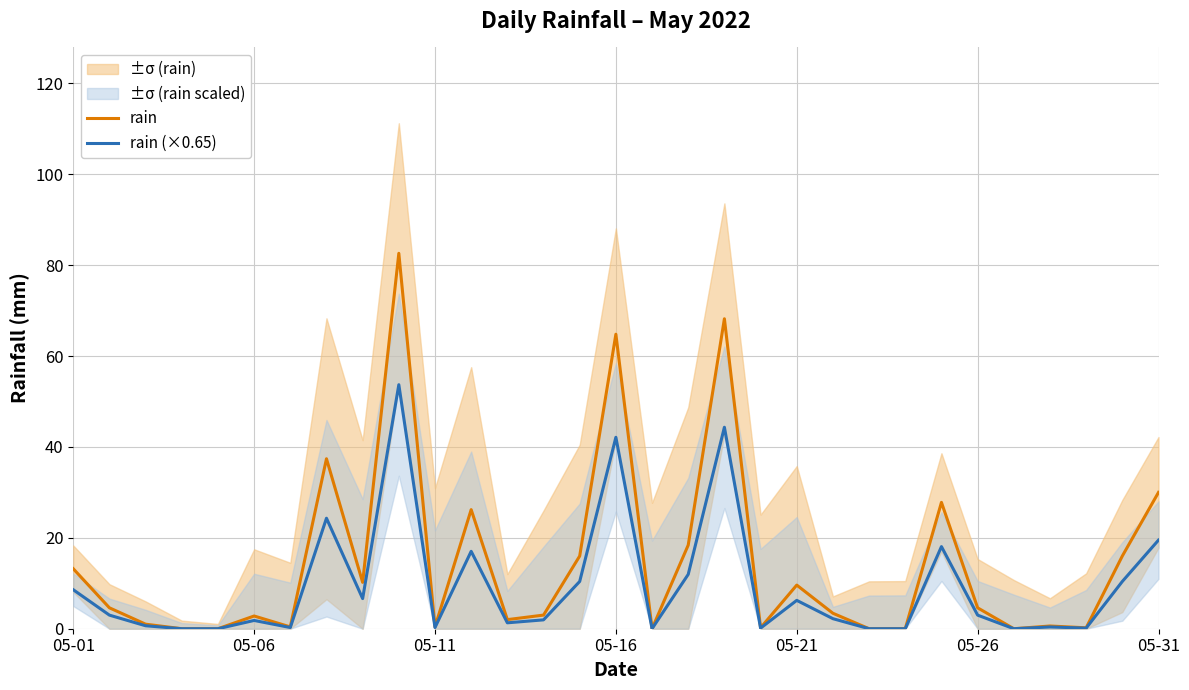

How many lines are shown in the chart?

2